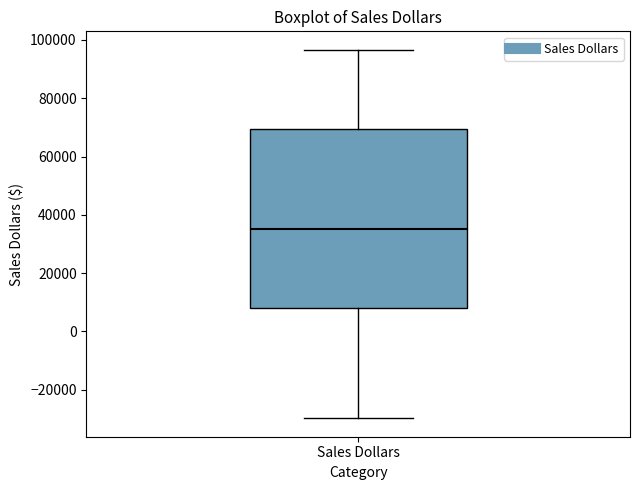

Read this box plot against the y-axis: the position of the median line, the range covered by the box, and the ends of both whiskers. The values are not printed on the chart, so give them approximately, as read against the axis.

median 36000, box 8000 to 70000, whiskers -30000 to 96000